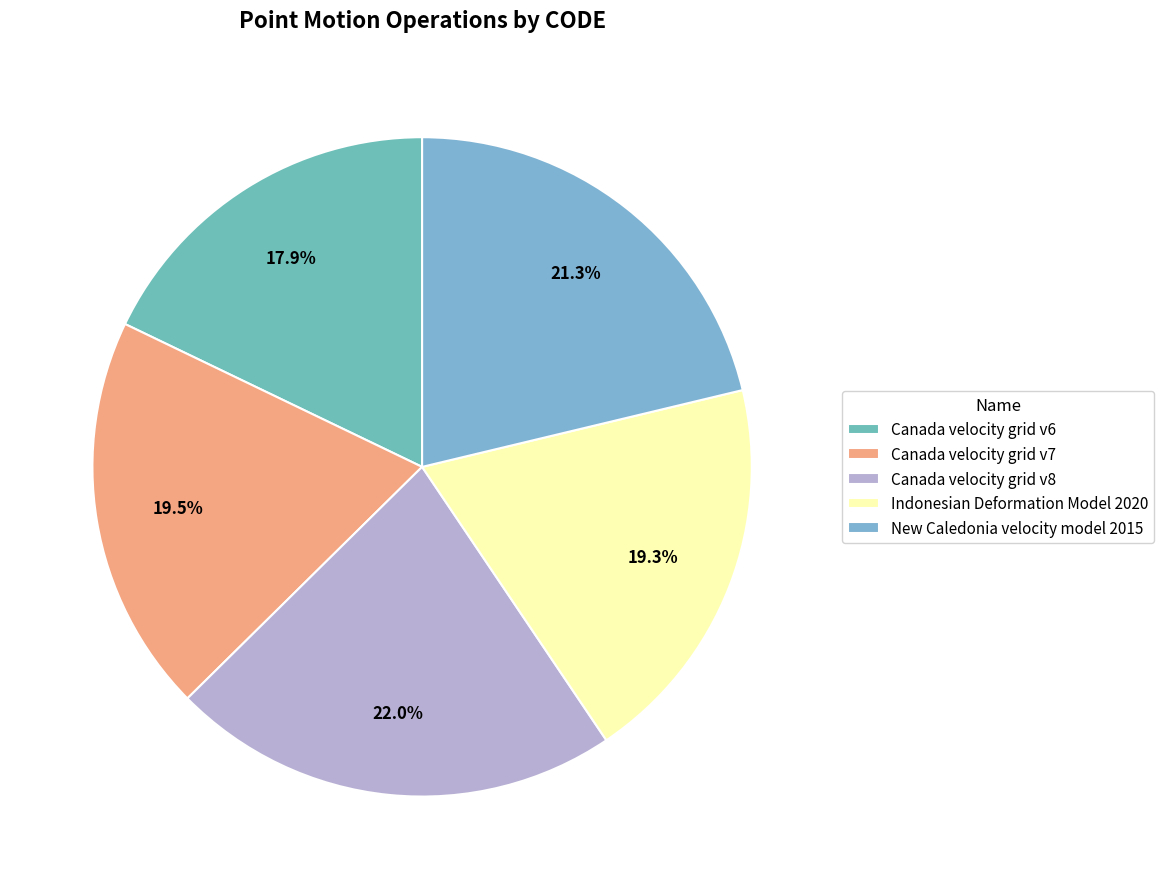

How many slices are in this pie chart?

5